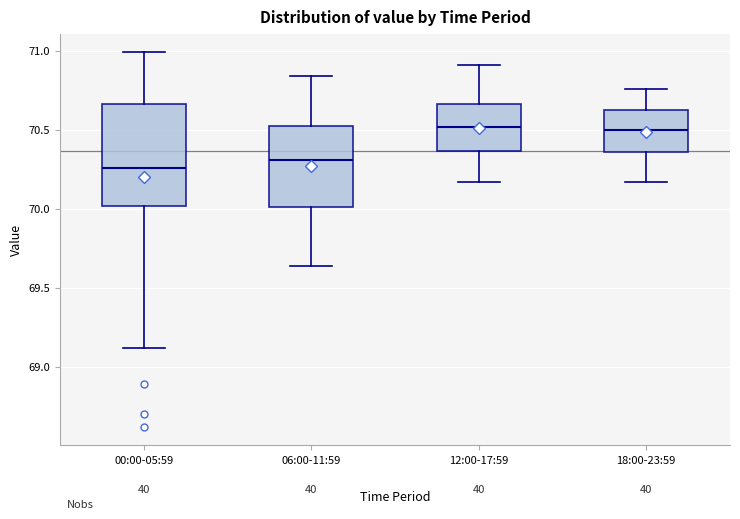

Which box is the tallest, from its lower edge to its upper edge?

00:00-05:59